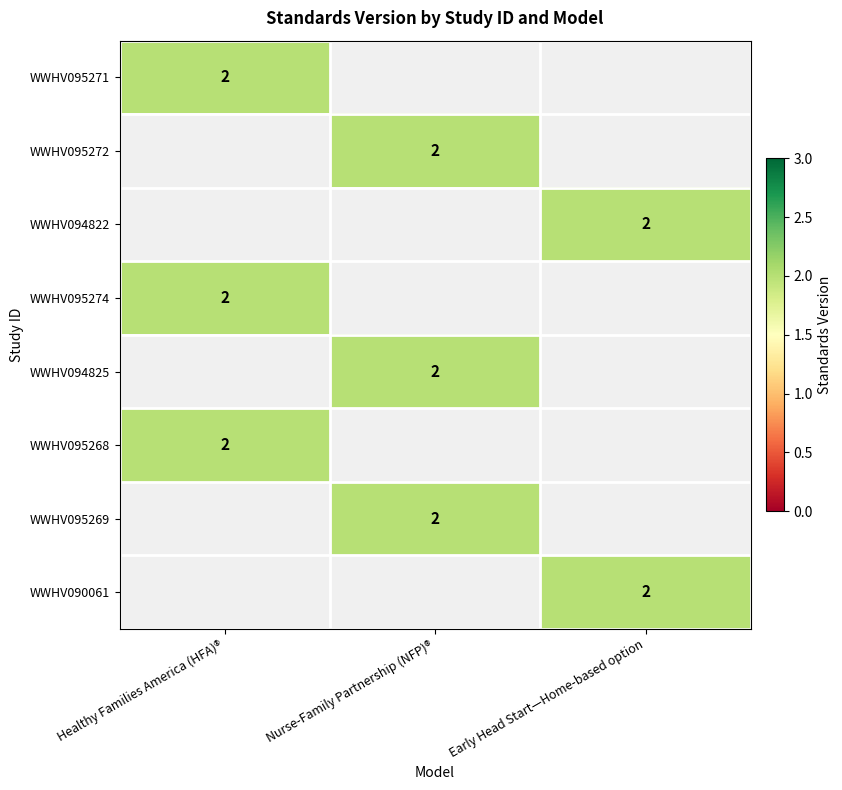

At which category does the chart reach its peak across all series?

Healthy Families America (HFA)®